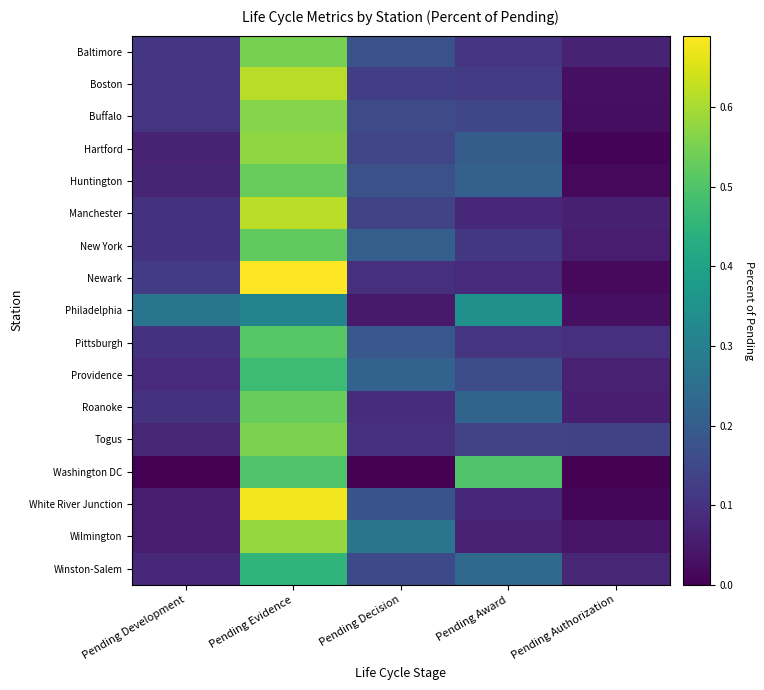

At which category is the sum across all series the highest?

Pending Evidence